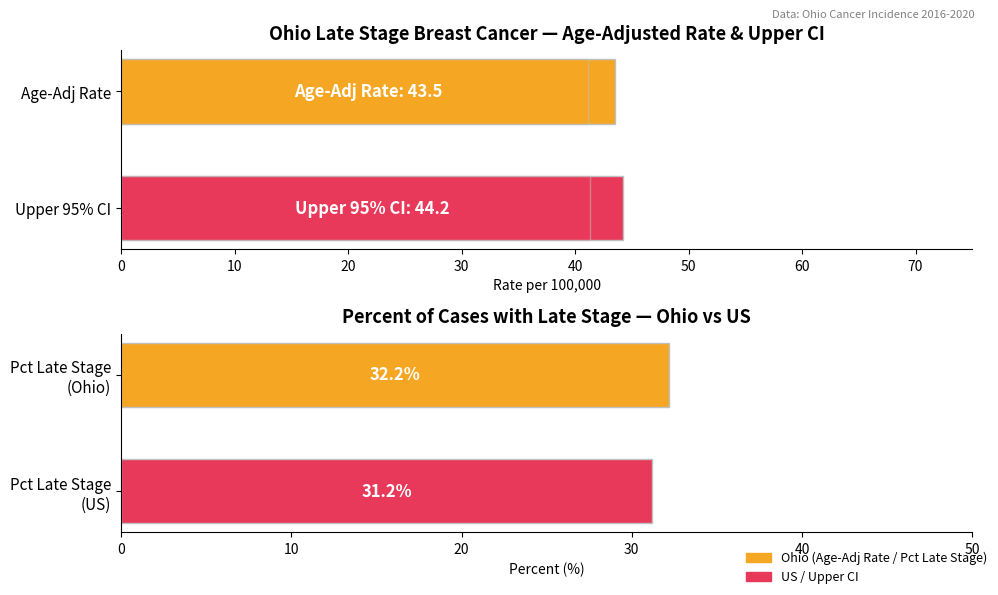

What is the spread (max minus min) of values at 0?

13.0